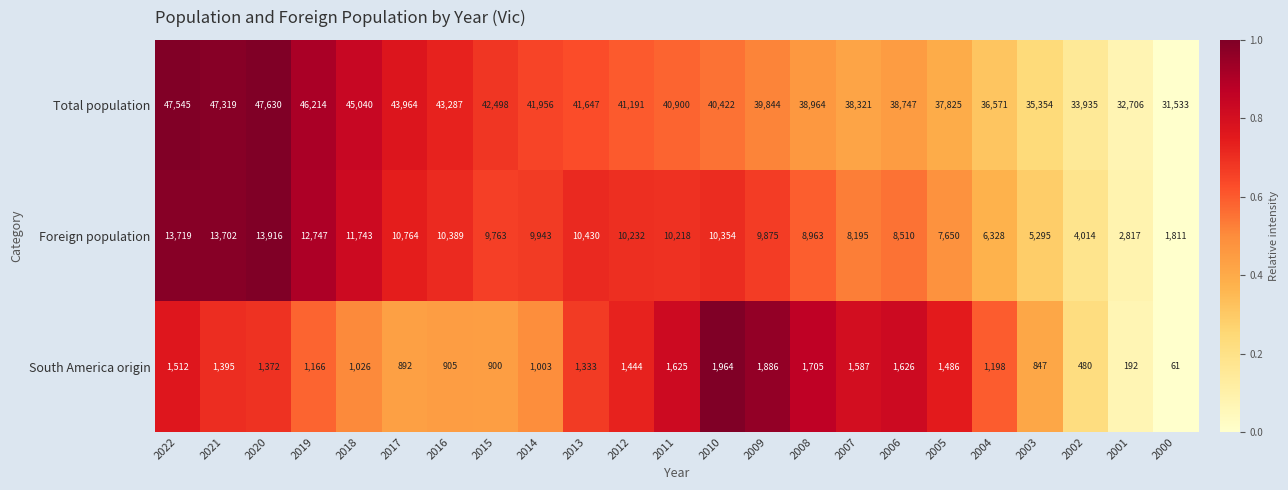

The value of Foreign population at 2004 is 2803. True or false?

False